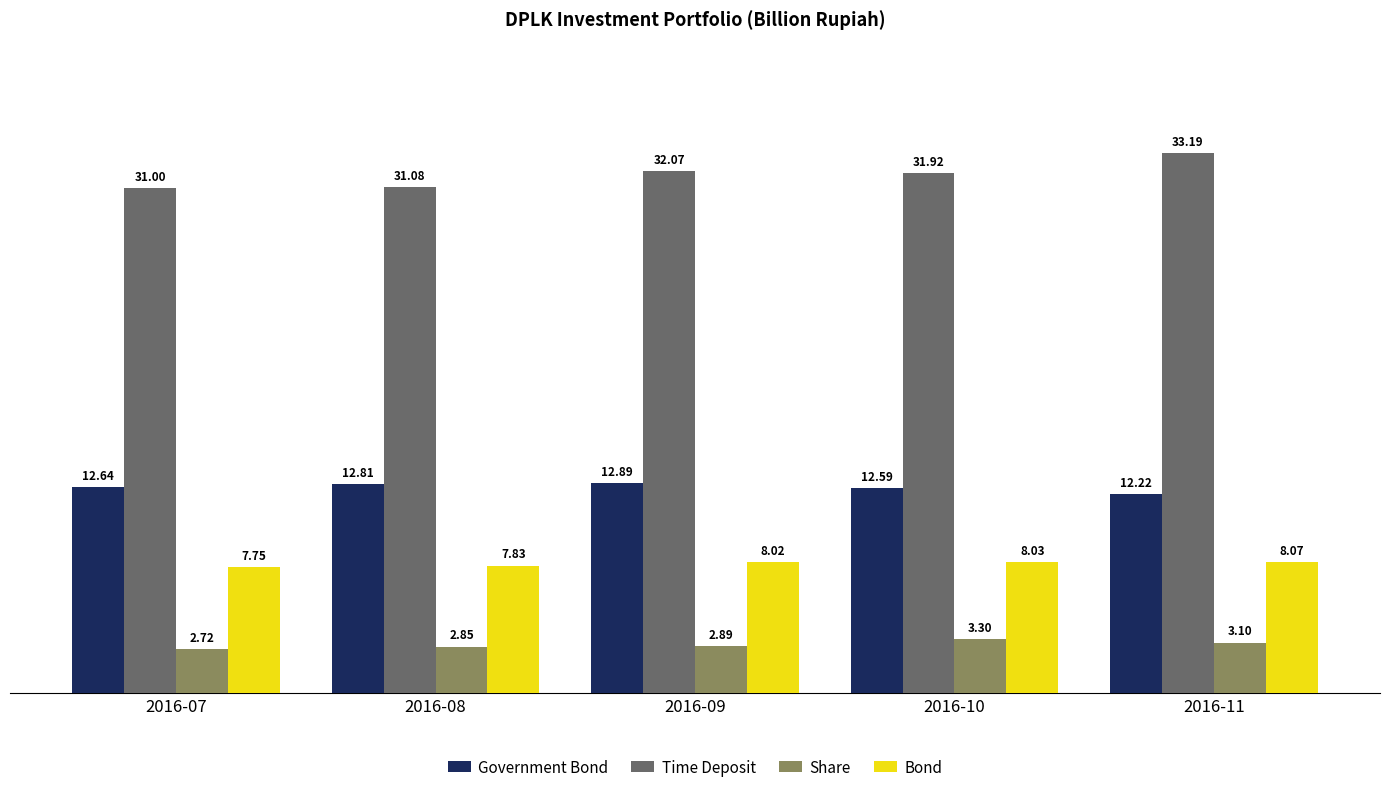

How many bars are there in each group?

4